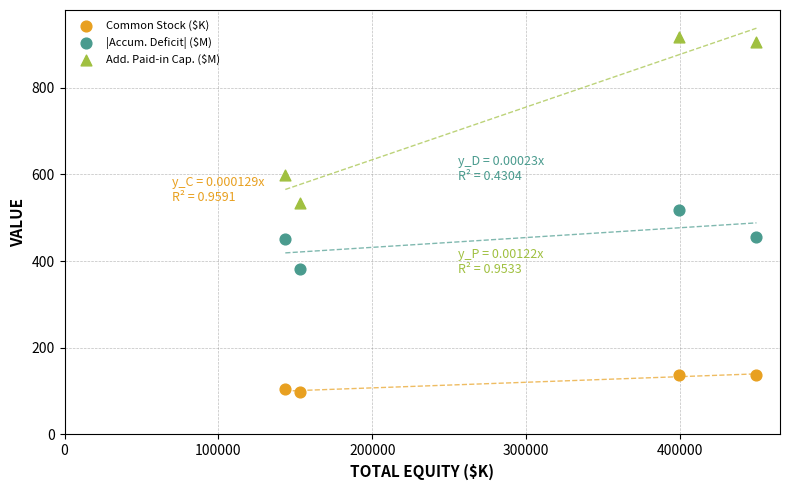

In the Add. Paid-in Cap. ($M) series, what Y value is closest to 725?

599.8